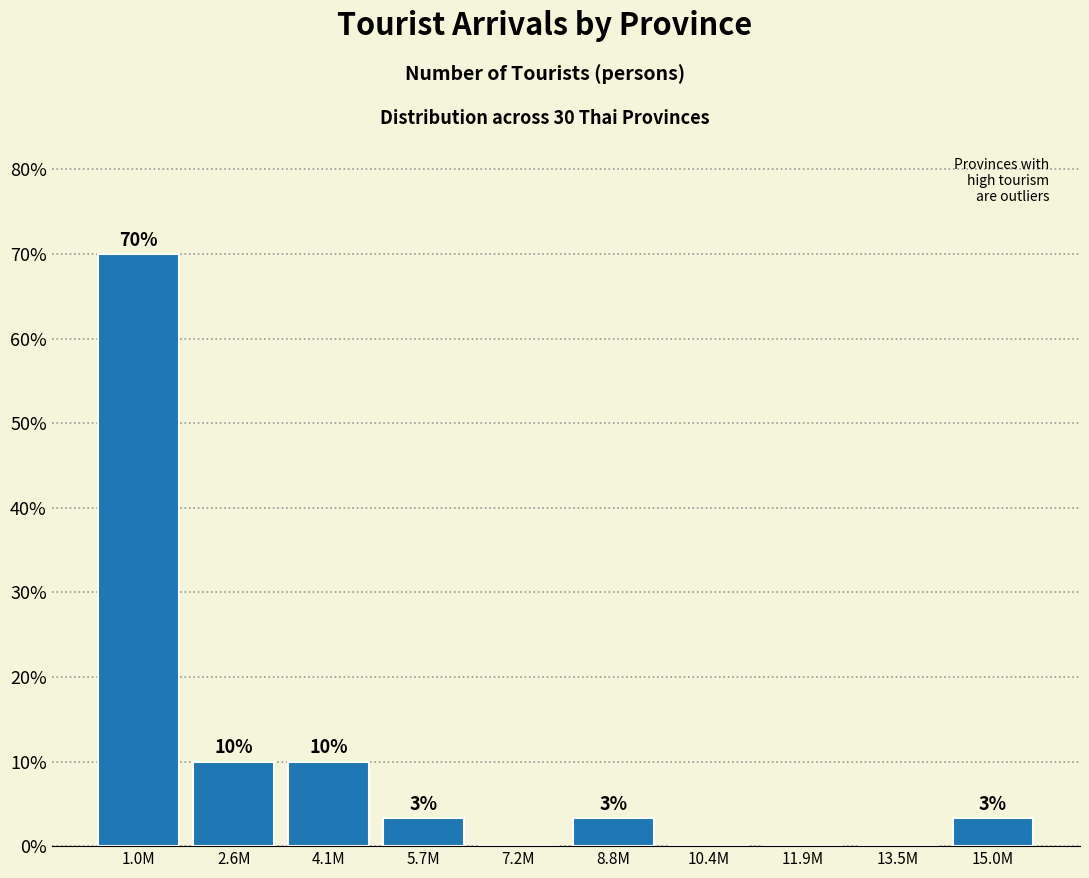

Between 7.2M and 15.0M, which is larger?

15.0M